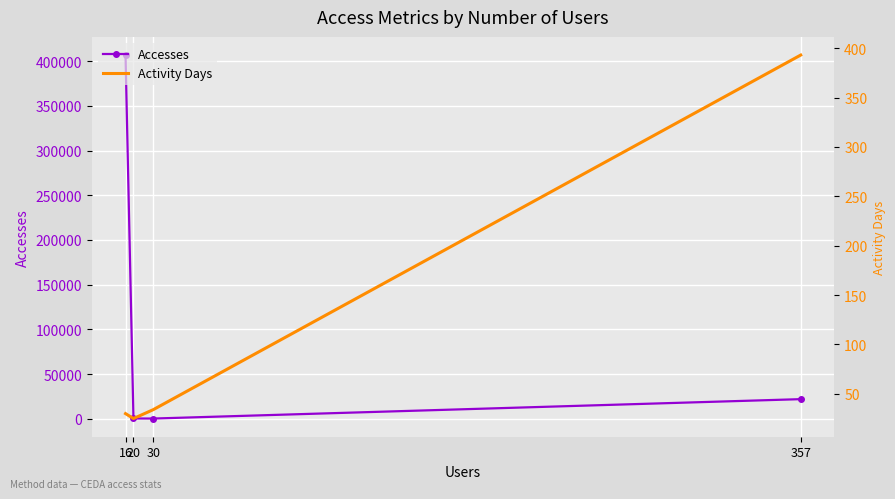

True or false: Accesses and Activity Days intersect in this chart.

False